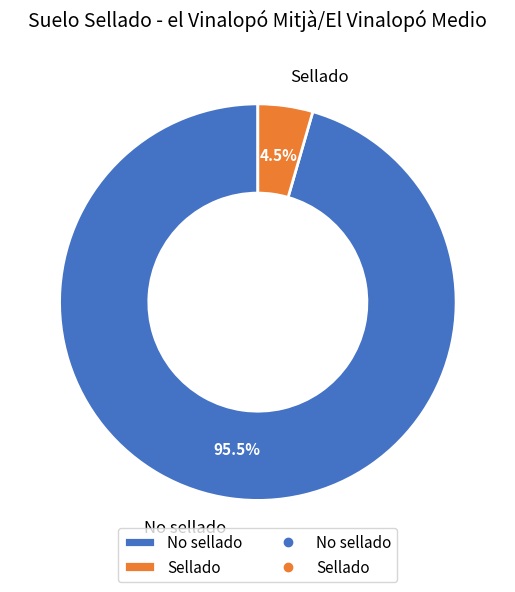

Is there a majority slice in this chart?

Yes